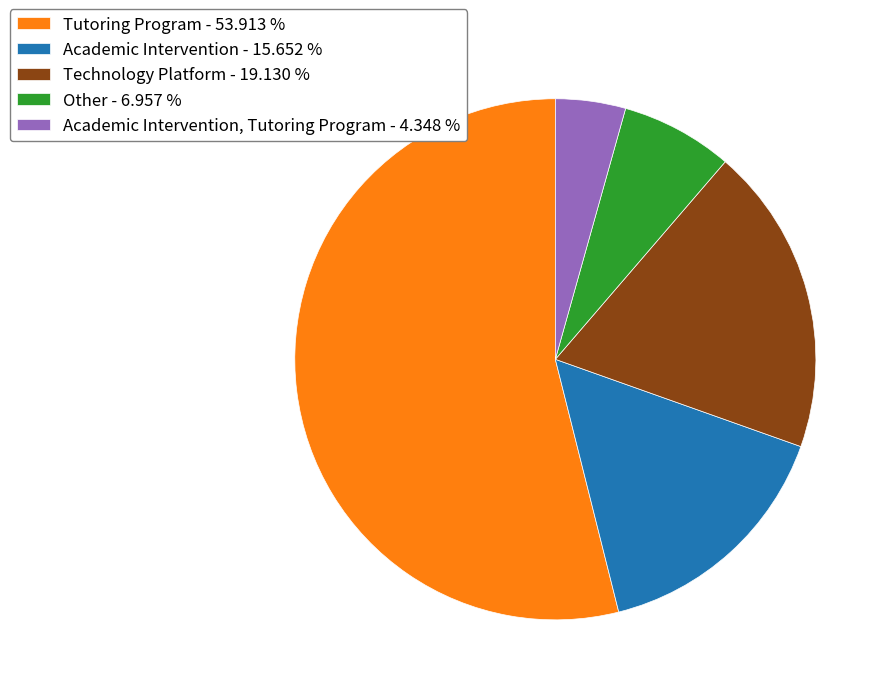

Is there a majority slice in this chart?

Yes